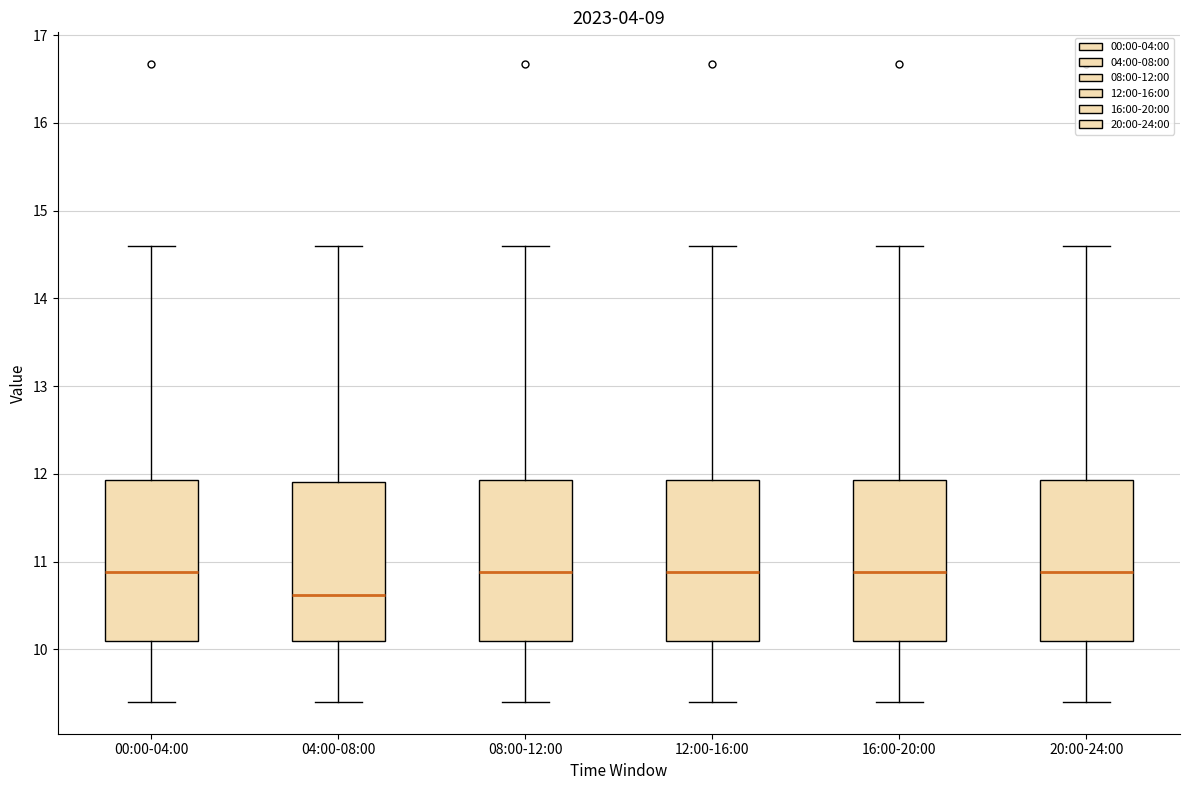

Where does the median line of the box for 20:00-24:00 sit on the y-axis? The values are not printed on the chart, so give them approximately, as read against the axis.

10.9